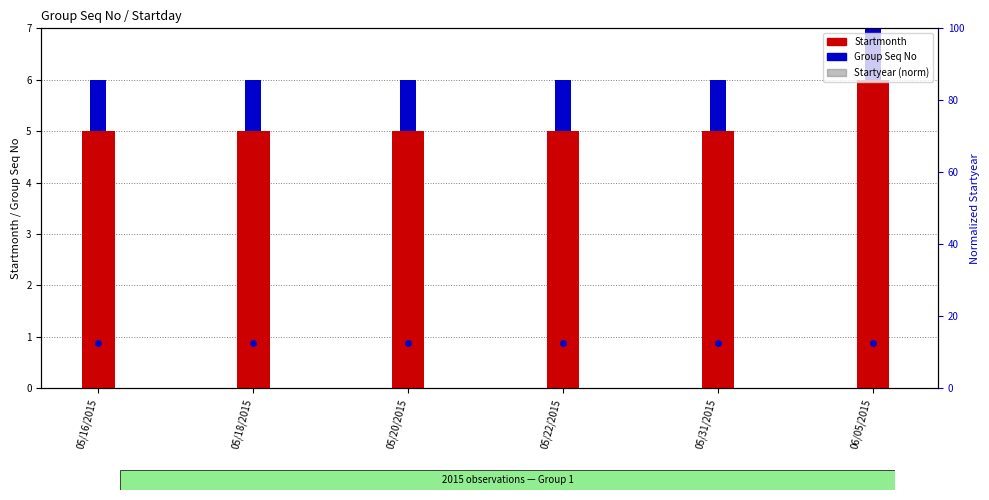

Rank the series at 05/20/2015 from lowest to highest value.

Group Seq No, Startmonth, Startyear (norm)